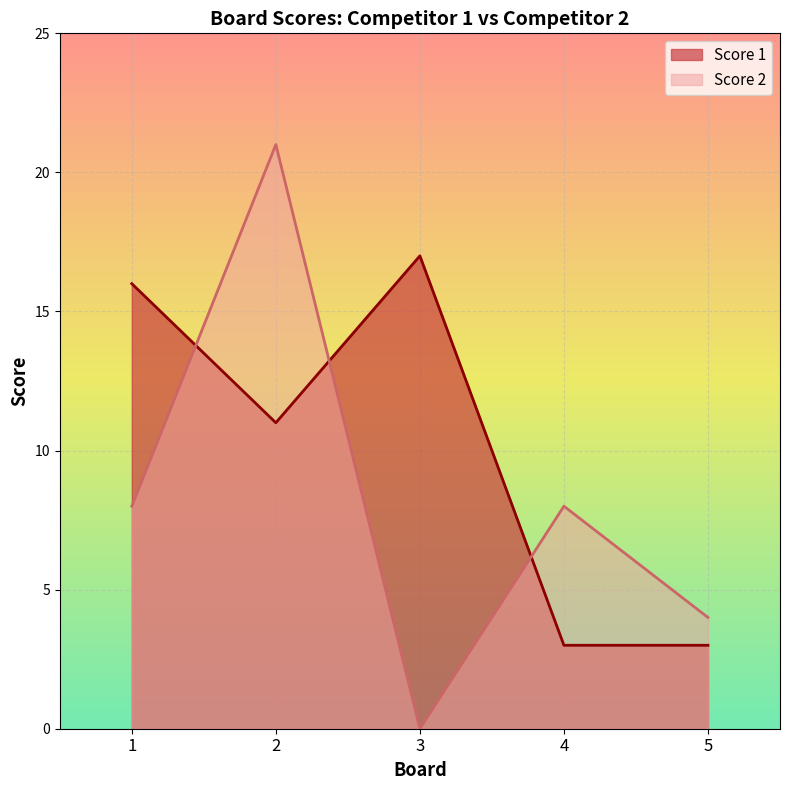

At which label does Score 1 reach its peak?

3